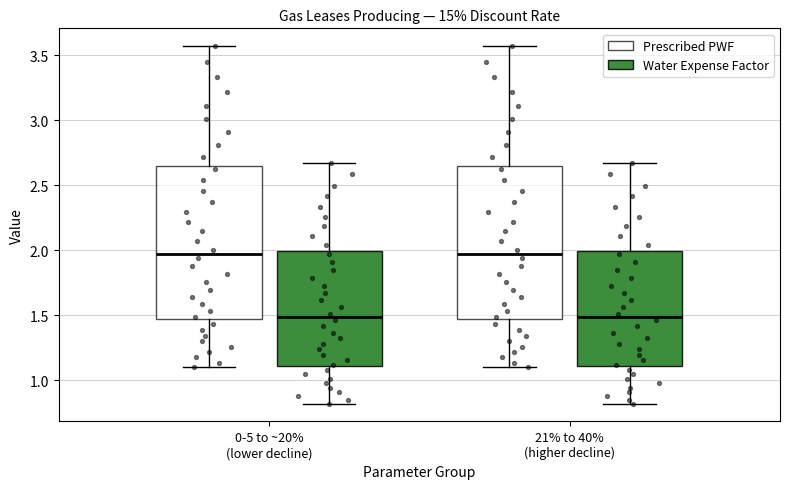

Where does the upper whisker of the box for 21% to 40% (higher decline) (Prescribed PWF) end on the y-axis? The values are not printed on the chart, so give them approximately, as read against the axis.

3.55